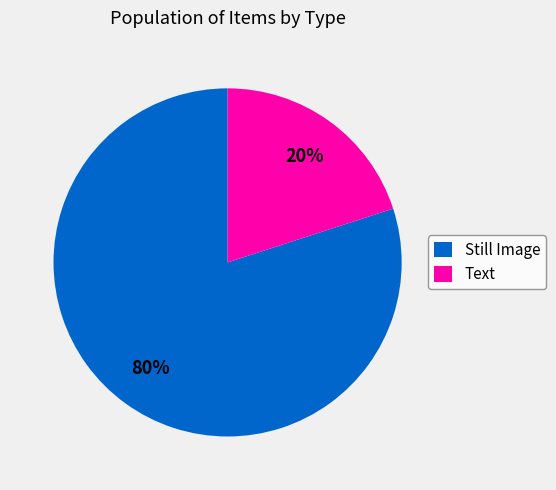

Is it true that Still Image is 70% of the pie?

False